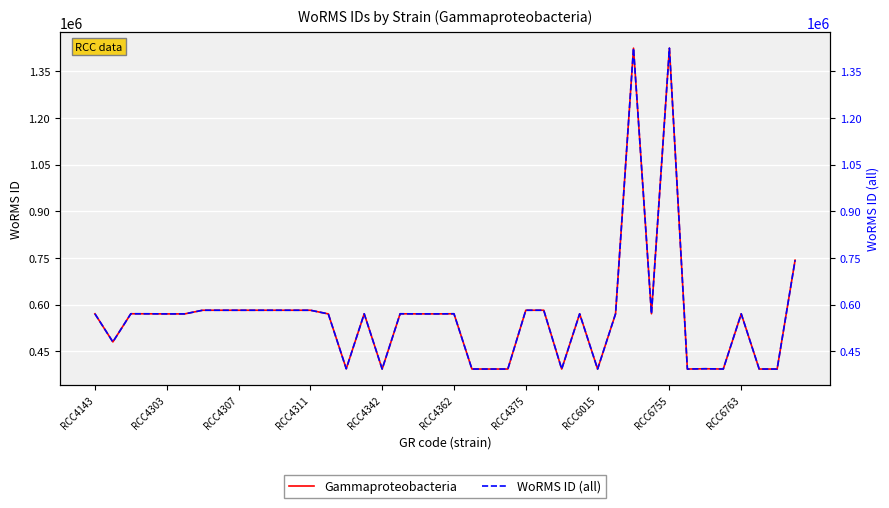

Reading left to right, extract all data points from this chart.

Gammaproteobacteria: 570662	480248	570762	570662	570343	570343	582109	582109	582109	582109	582109	582109	582109	570334	393978	570802	393087	570719	570408	570380	570749	393087	393087	393087	582109	582134	393034	570662	393036	570662	1424891	570802	1424891	393046	393979	393046	570662	393082	393040	743068
WoRMS ID (all): 570662	480248	570762	570662	570343	570343	582109	582109	582109	582109	582109	582109	582109	570334	393978	570802	393087	570719	570408	570380	570749	393087	393087	393087	582109	582134	393034	570662	393036	570662	1424891	570802	1424891	393046	393979	393046	570662	393082	393040	743068